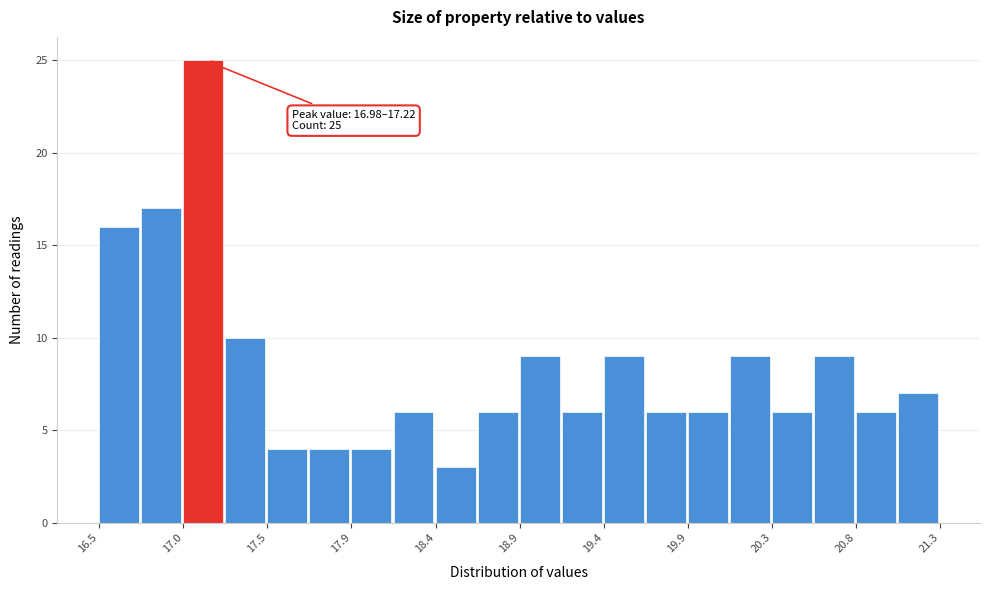

Which range on the x-axis has the tallest bar?

16.98 to 17.22